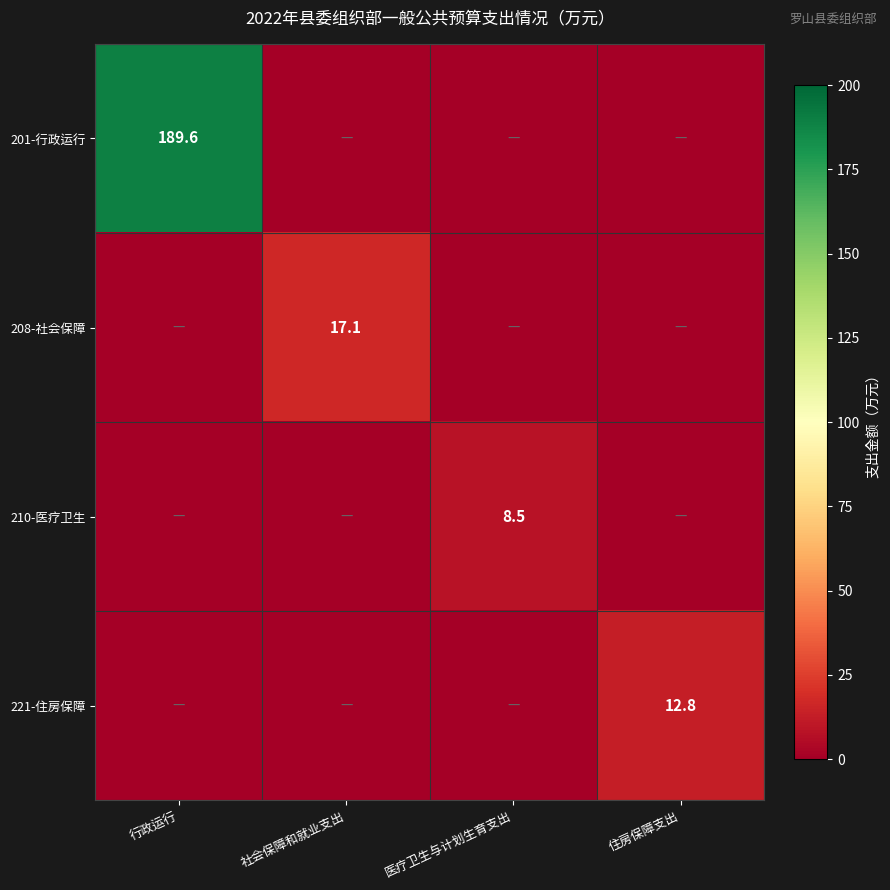

The 210-医疗卫生 series shows 8.5 at 医疗卫生与计划生育支出. True or false?

True